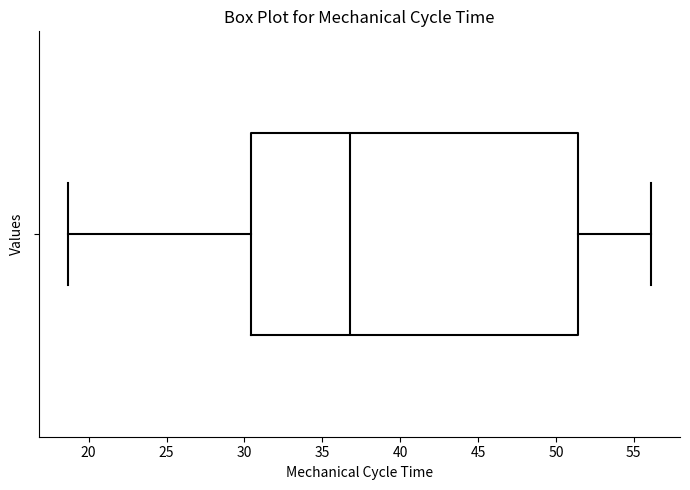

Read this box plot against the x-axis: the position of the median line, the range covered by the box, and the ends of both whiskers. The values are not printed on the chart, so give them approximately, as read against the axis.

median 37.0, box 30.5 to 51.5, whiskers 18.5 to 56.0